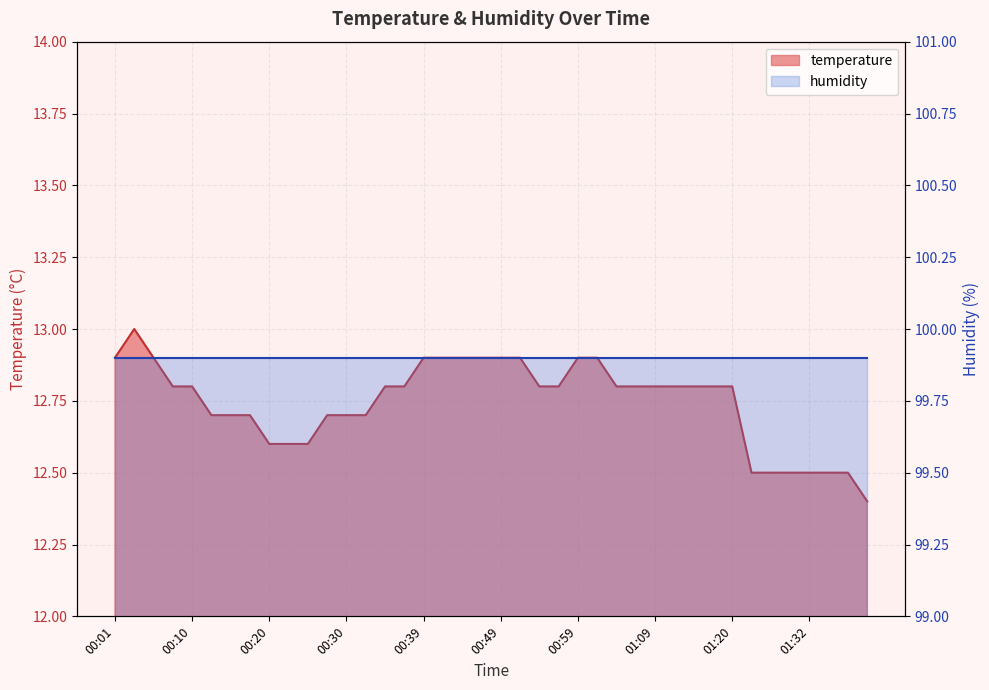

What is the minimum value shown in the chart?

12.4